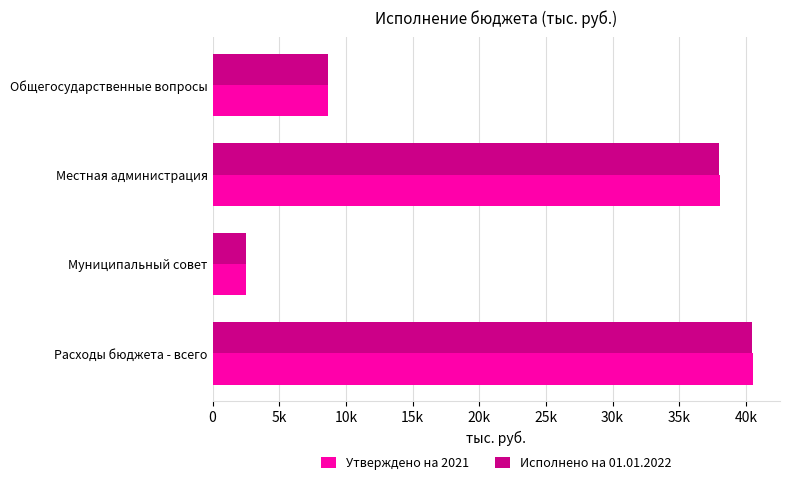

What are all the series names shown in the legend?

Утверждено на 2021, Исполнено на 01.01.2022